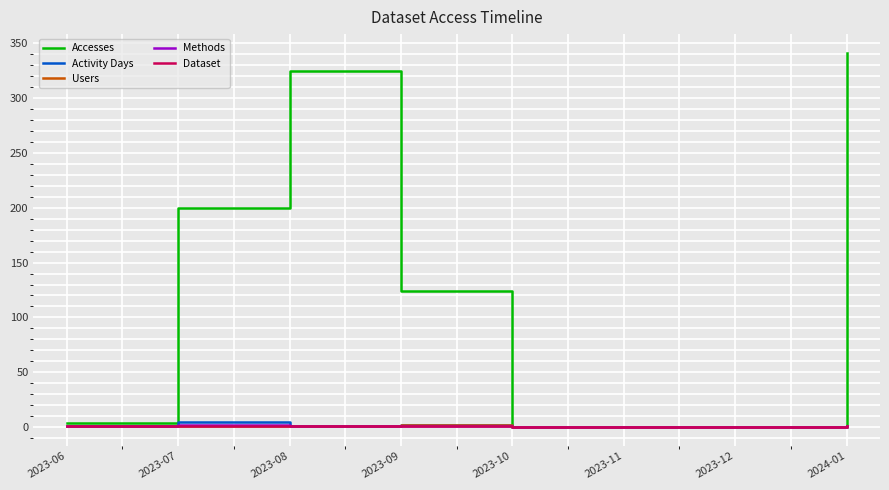

Between 2023-08 and 2023-12, which series saw the biggest shift?

Accesses